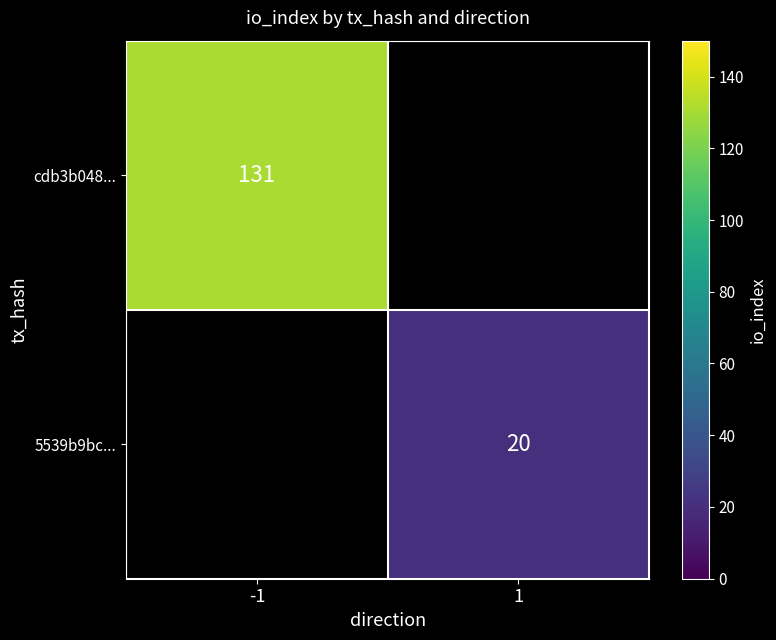

Is the value of cdb3b048... at -1 greater than the value of 5539b9bc... at 1?

Yes